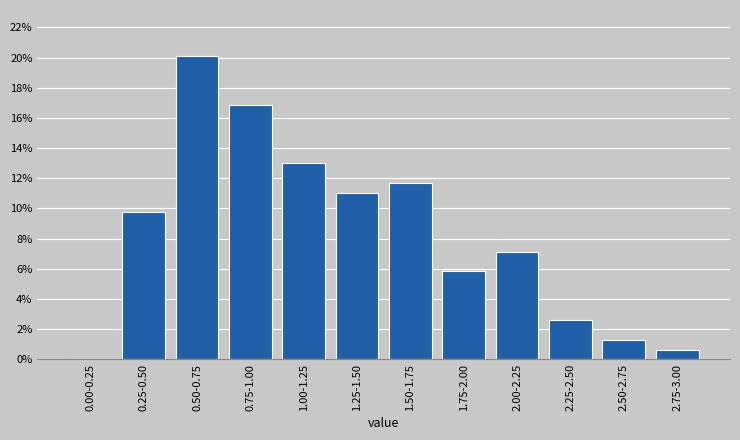

Reading left to right, what are all the values shown in this chart?

0.00-0.25=0.0	0.25-0.50=9.7	0.50-0.75=20.1	0.75-1.00=16.9	1.00-1.25=13.0	1.25-1.50=11.0	1.50-1.75=11.7	1.75-2.00=5.8	2.00-2.25=7.1	2.25-2.50=2.6	2.50-2.75=1.3	2.75-3.00=0.6